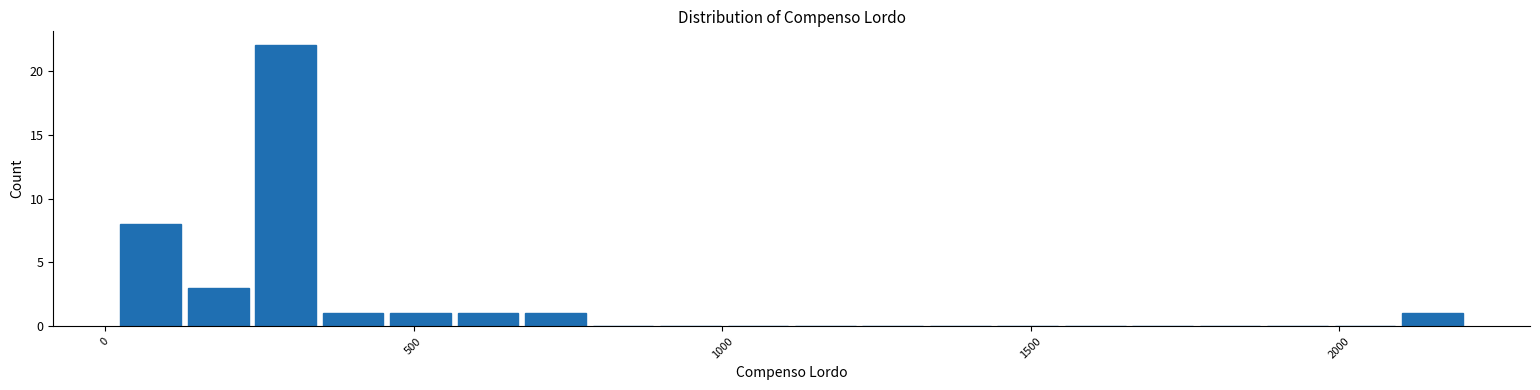

Read against the x-axis, roughly where is the centre of the tallest bar?

300